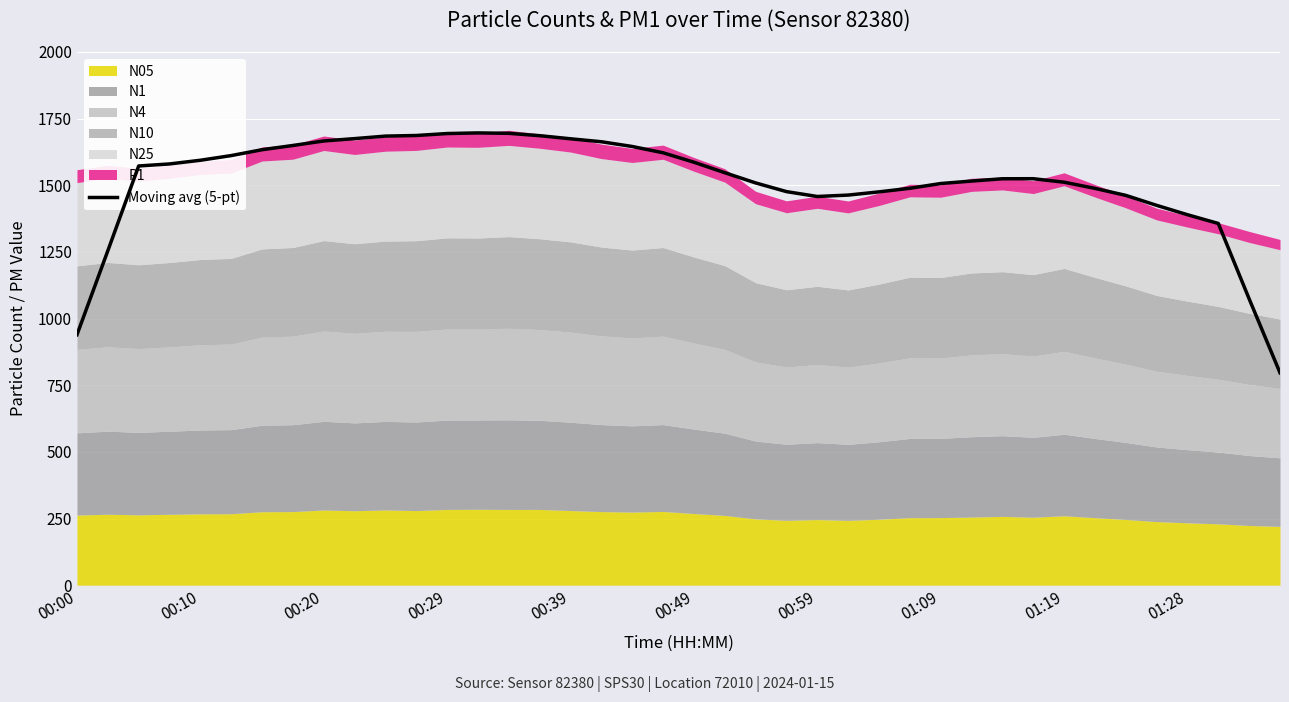

Reading left to right, extract all data points from this chart.

939.4	1254.4	1572.4	1580.1	1593.9	1611.5	1633.5	1649.4	1666.3	1675.1	1684.5	1686.8	1694.1	1696.5	1694.9	1686.1	1674.5	1663.3	1645.6	1622.0	1586.6	1547.3	1508.9	1476.3	1458.0	1463.3	1475.3	1488.8	1506.6	1515.9	1524.5	1524.7	1511.6	1488.4	1462.2	1424.8	1389.6	1356.8	1074.0	796.7